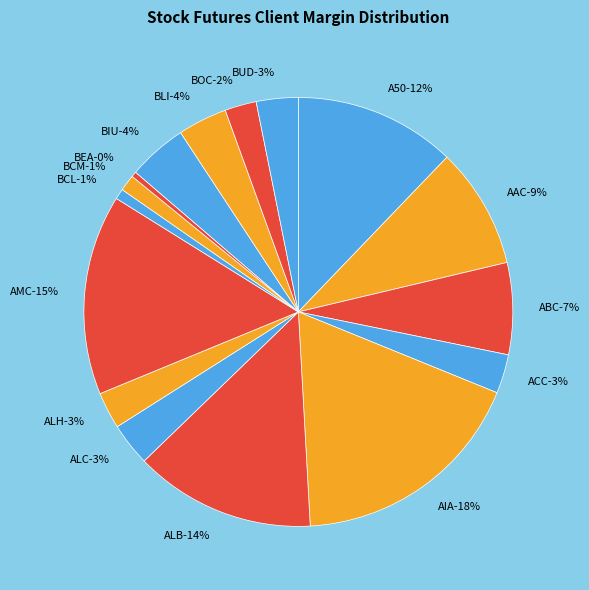

Count the number of slices in the pie.

16